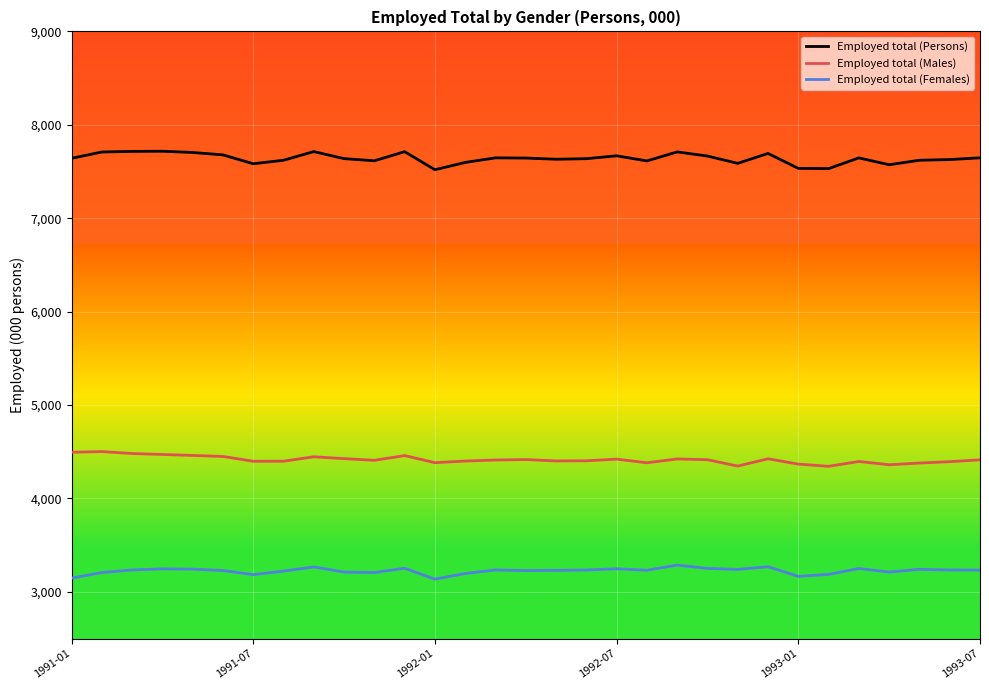

What is the lowest value of the Employed total (Persons) series?

7519.0